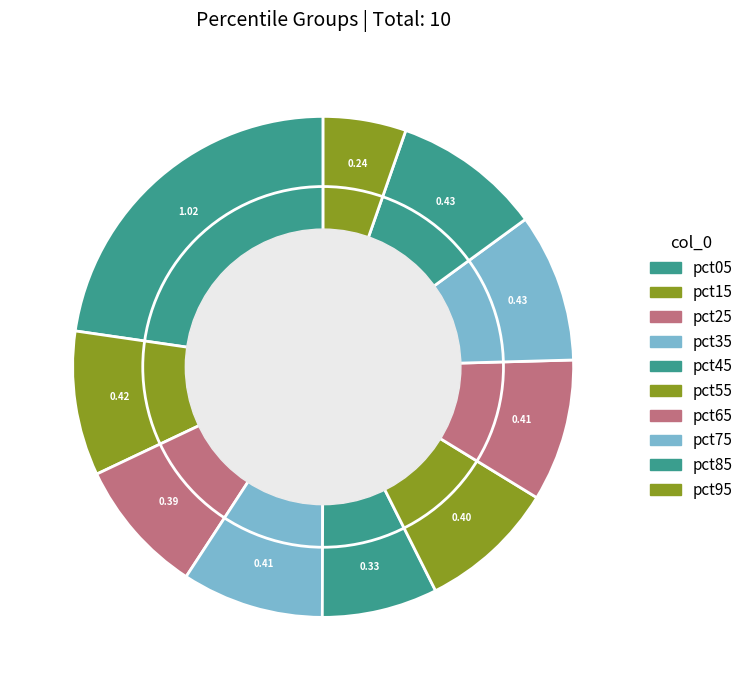

To the nearest percent, what is the average slice percentage?

10%